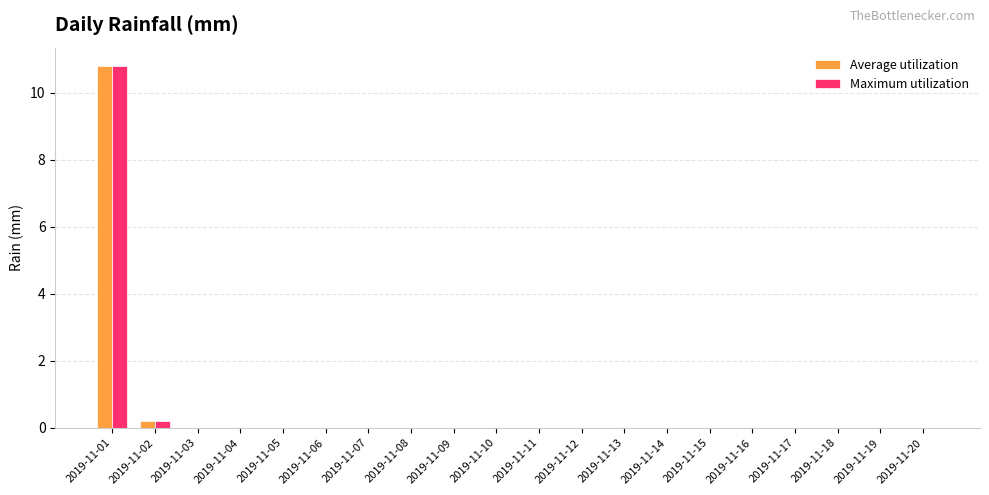

Count the number of categories in the chart.

20